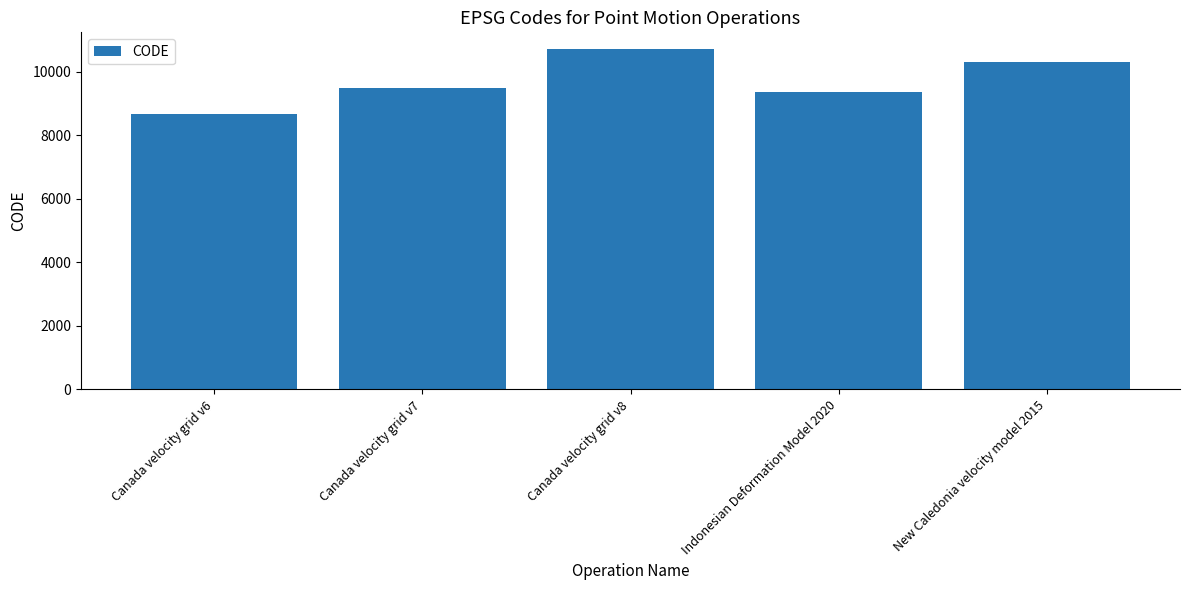

Which label corresponds to the largest value in the chart?

Canada velocity grid v8